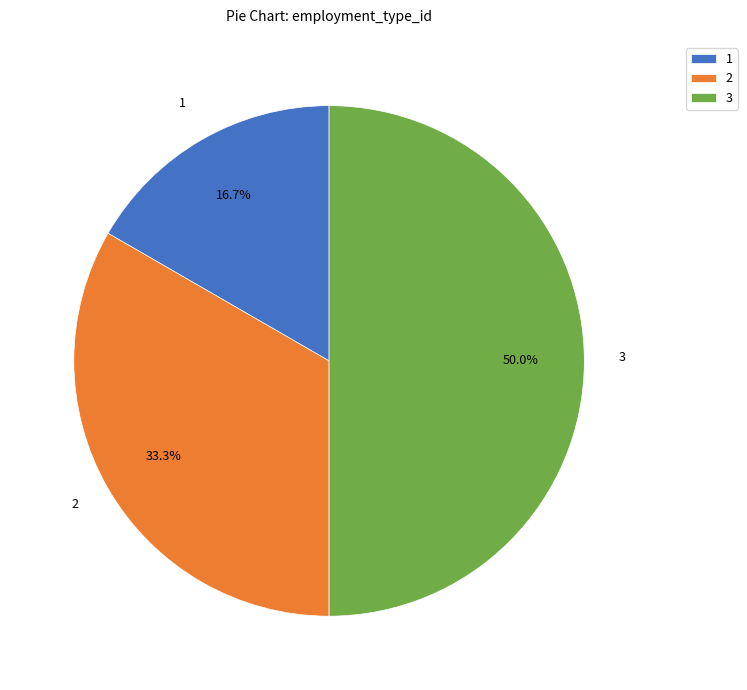

Is the sum of 3 and 2 greater than half?

Yes